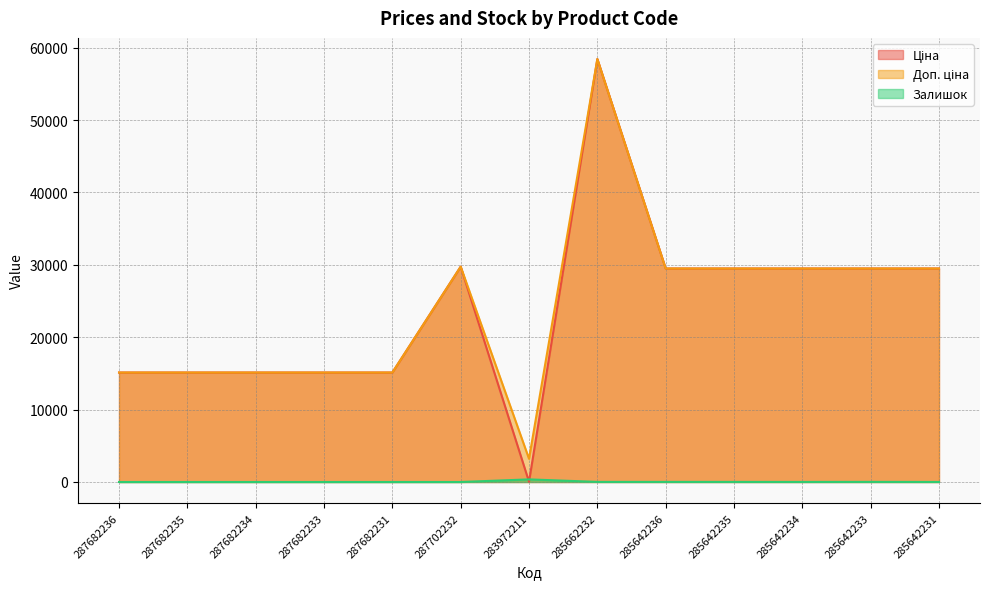

What is the spread (max minus min) of values at 283972211?

3172.9